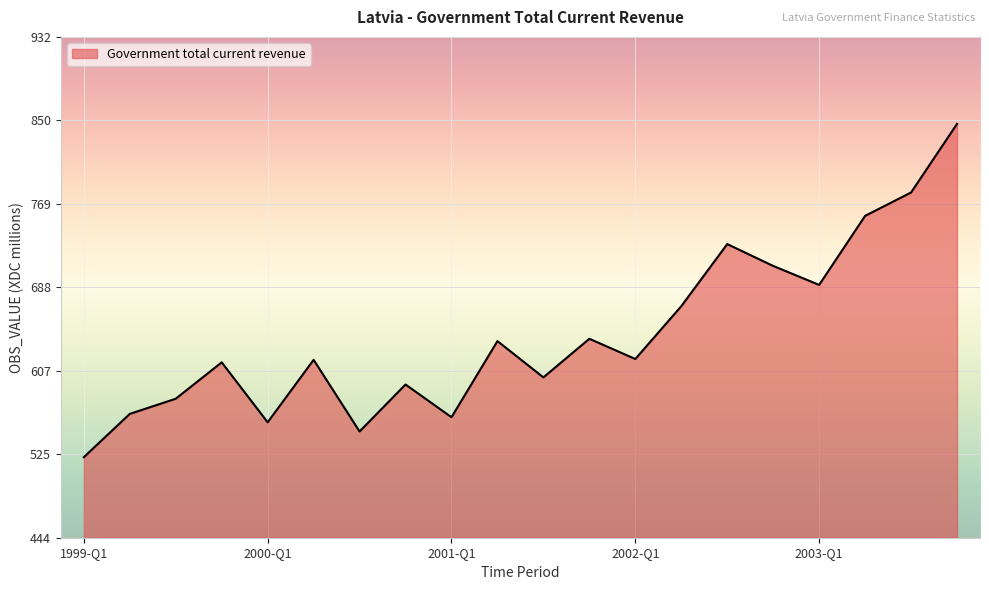

How many categories are shown in the chart?

20